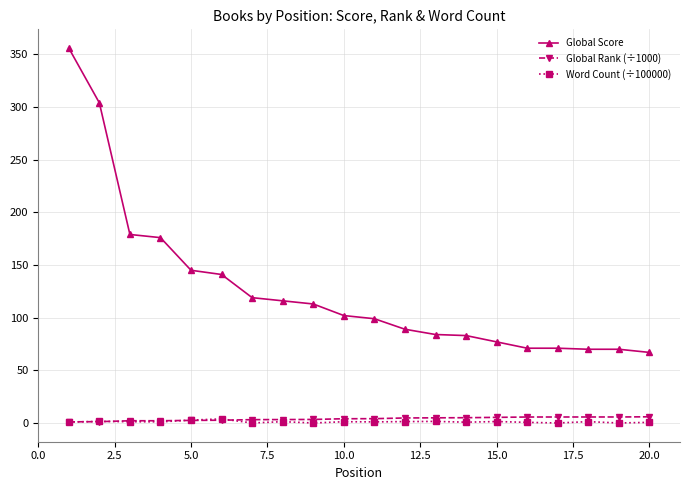

Which series has the largest range (max minus min)?

Global Score